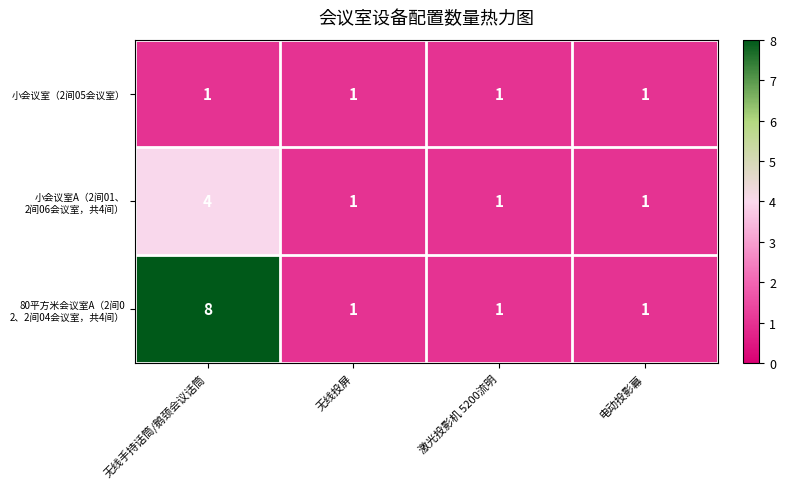

At which category does the chart reach its peak across all series?

无线手持话筒/鹅颈会议话筒